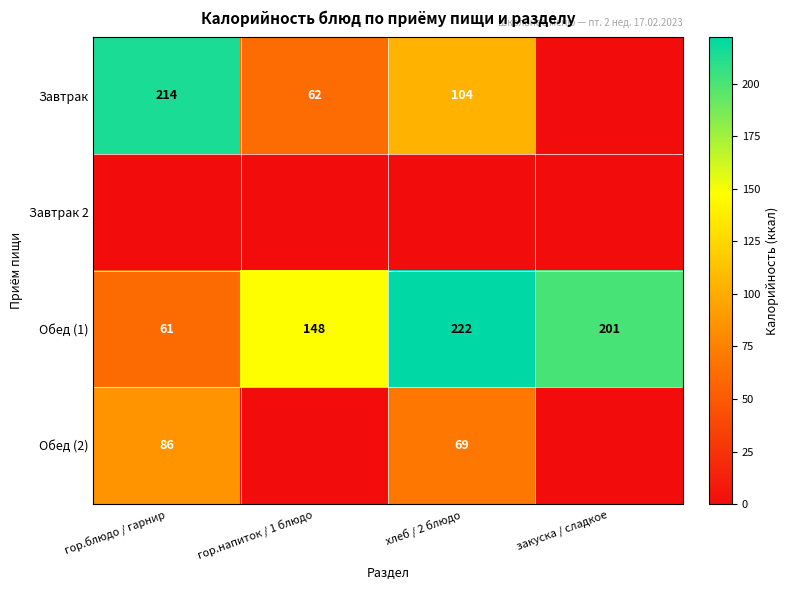

The Обед (1) series shows 148 at гор.напиток / 1 блюдо. True or false?

True